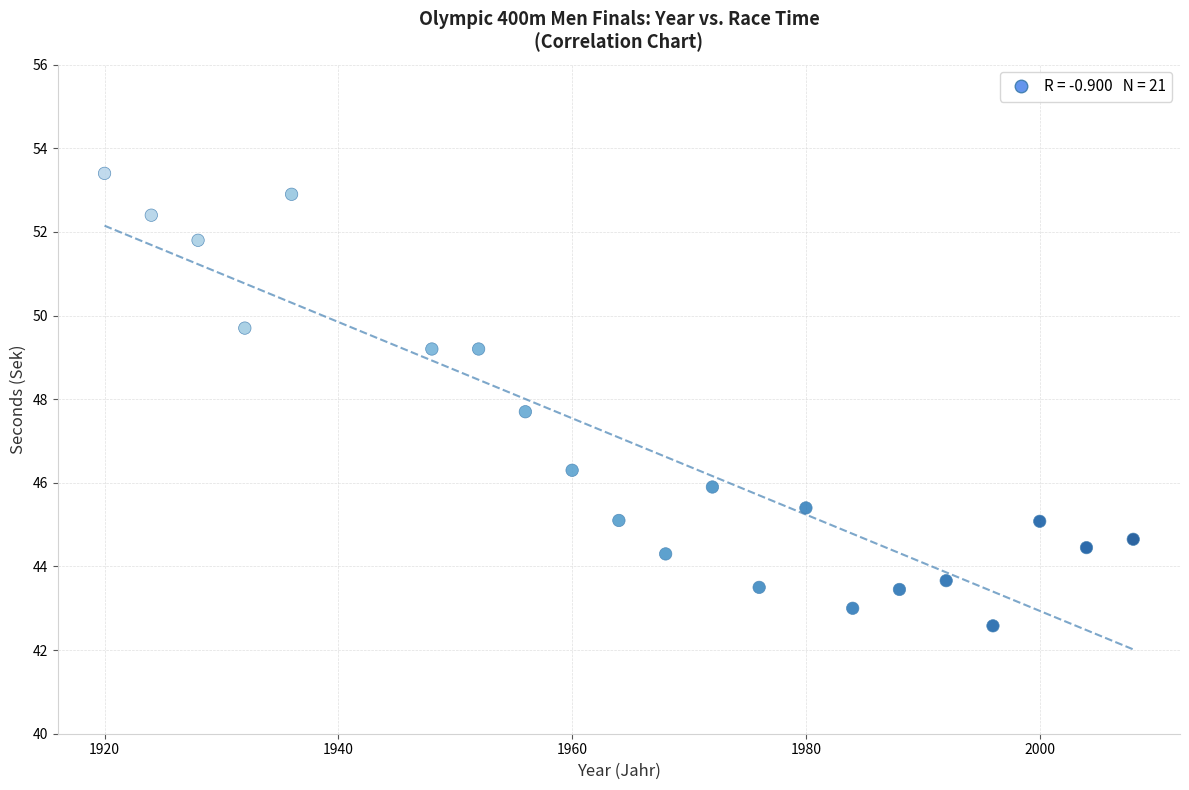

What is the range of Y values (max minus min)?

10.8